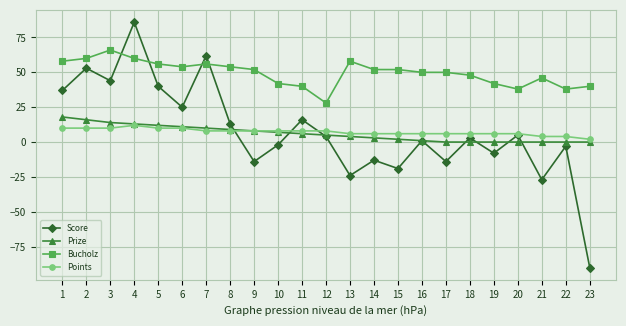

In Score, how many points are higher than both neighbors (excluding endpoints)?

9